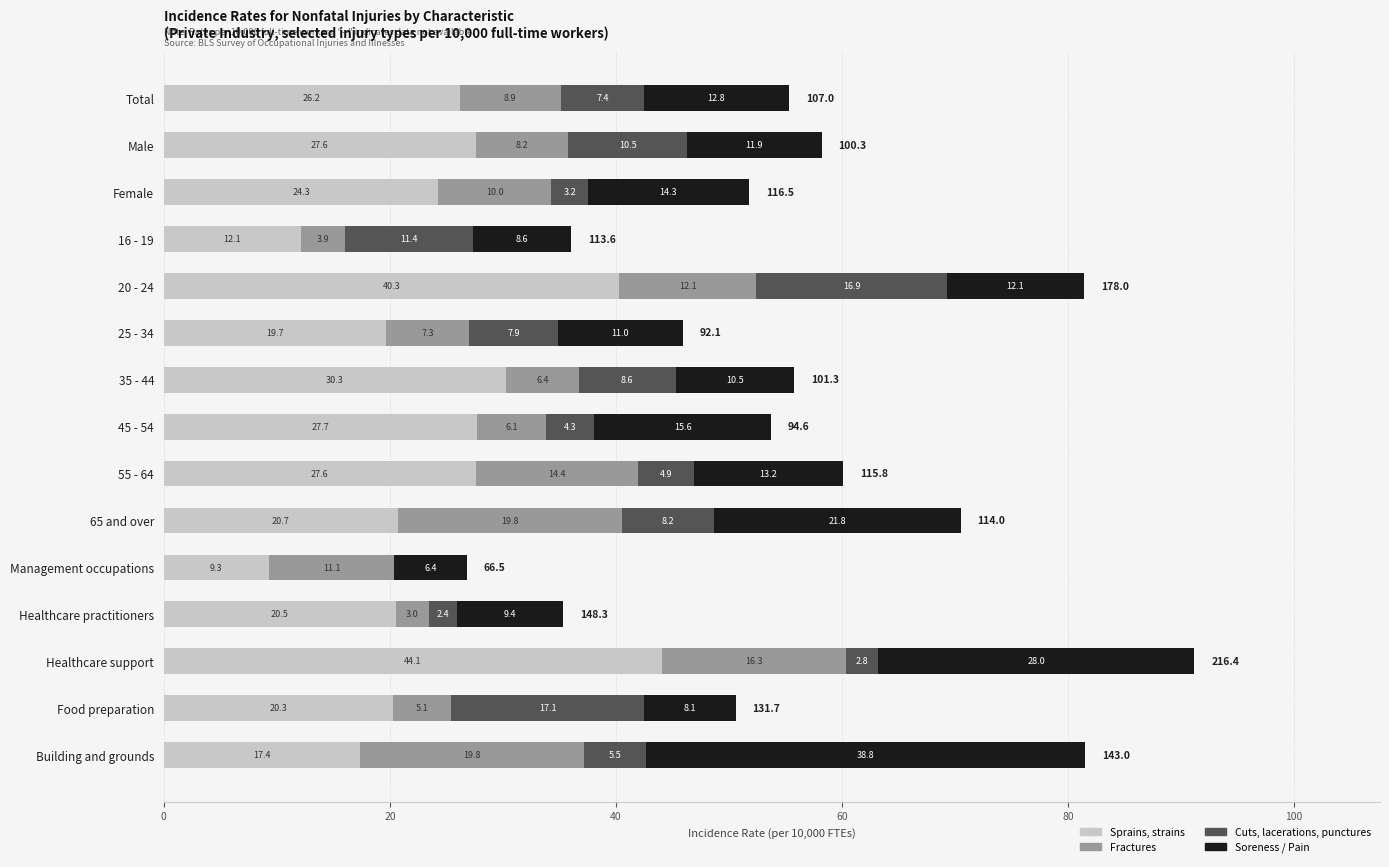

At which label does Sprains, strains reach its peak?

Healthcare support